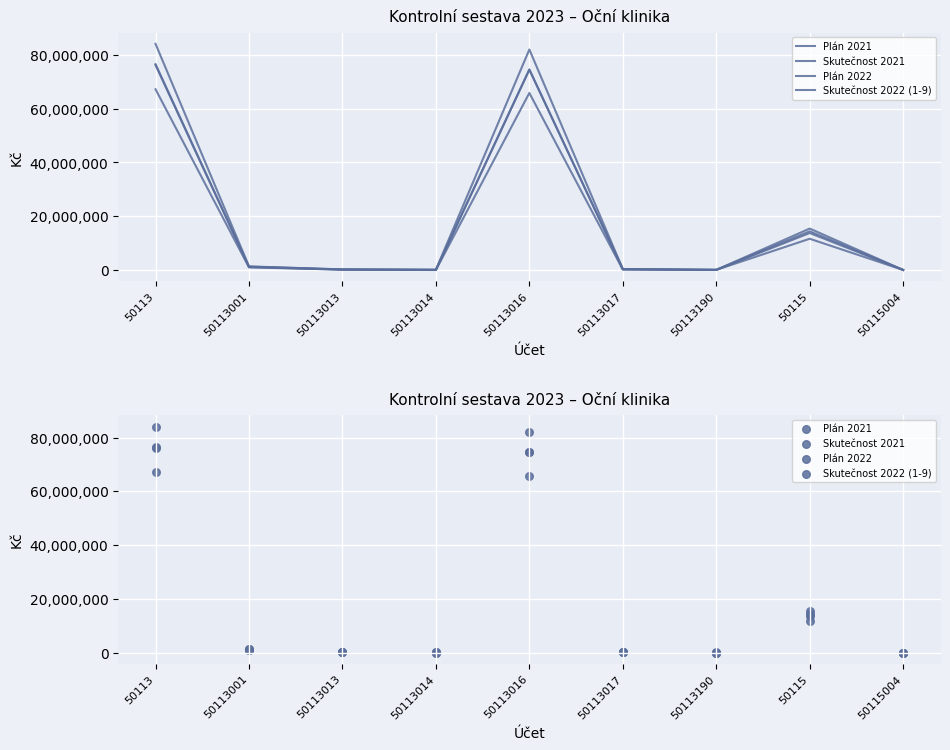

Which series reaches the minimum Y coordinate?

Skutečnost 2022 (1-9)